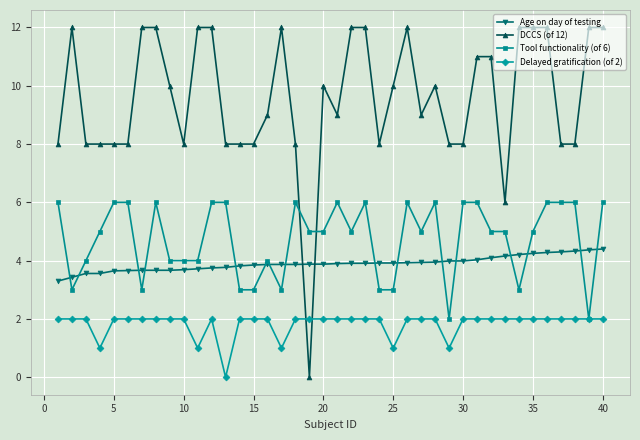

Which series has the largest total across all categories?

DCCS (of 12)